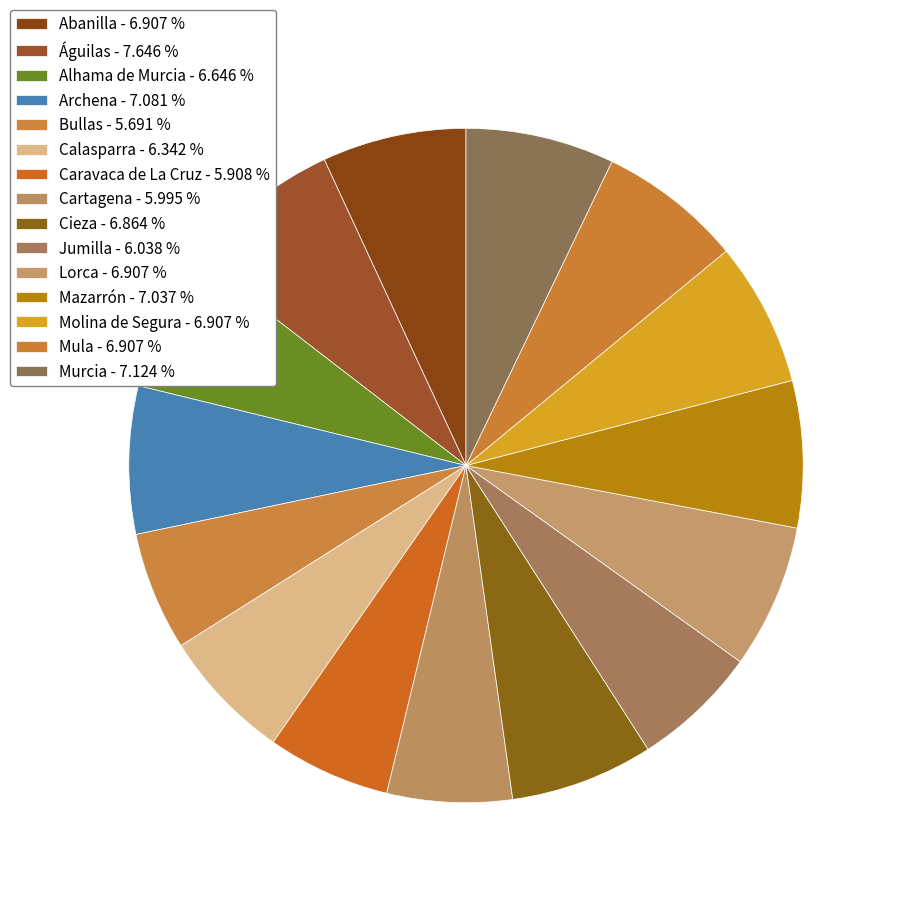

What is the smallest slice in the pie chart?

Bullas